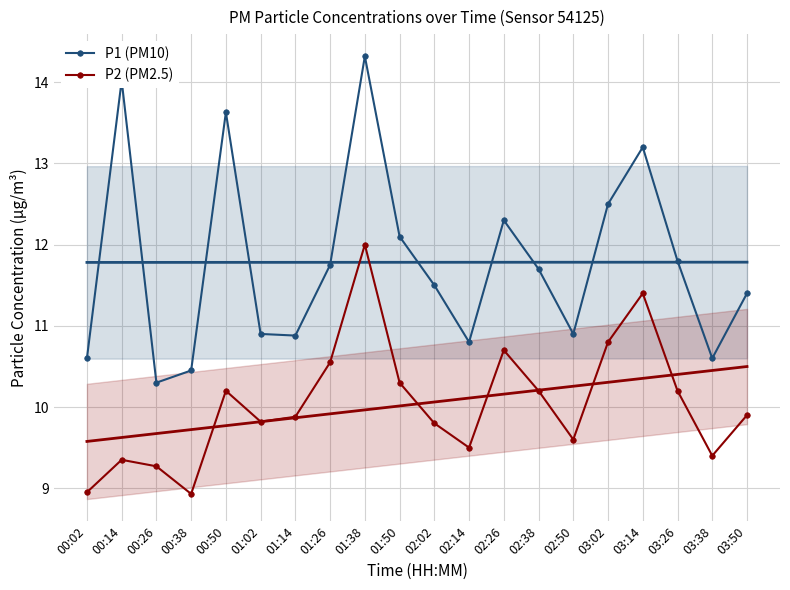

What is the sum of all P1 (PM10) values?

235.7